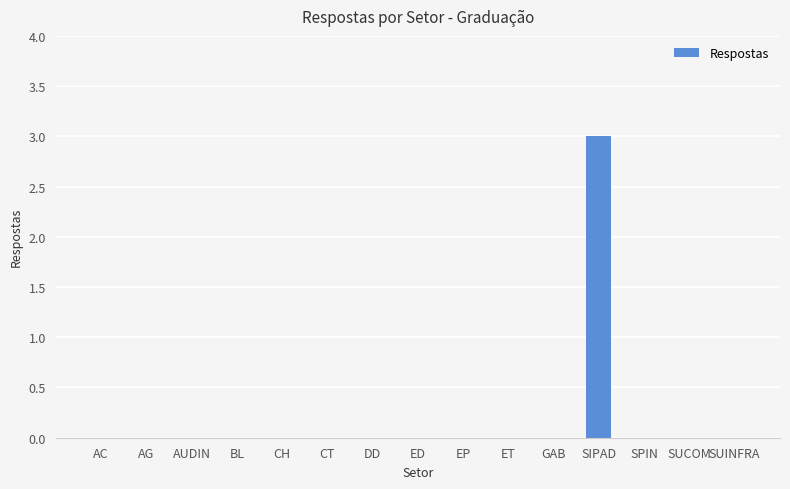

Is it true that the value at SUINFRA is 0?

True